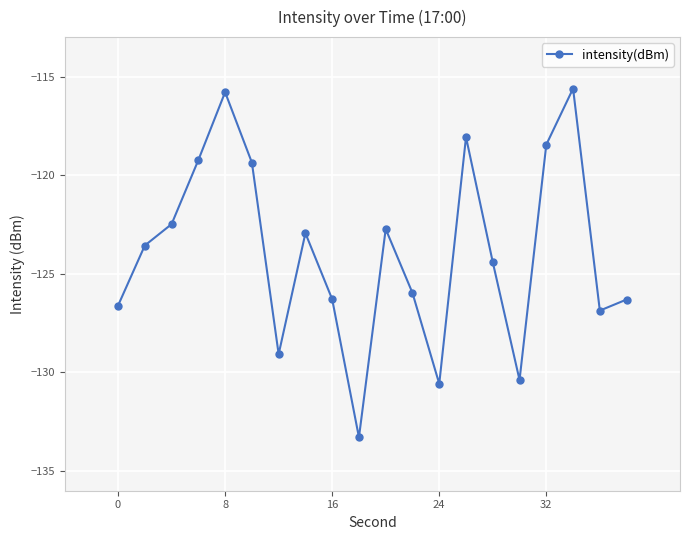

Where is the first local maximum for intensity(dBm)?

8